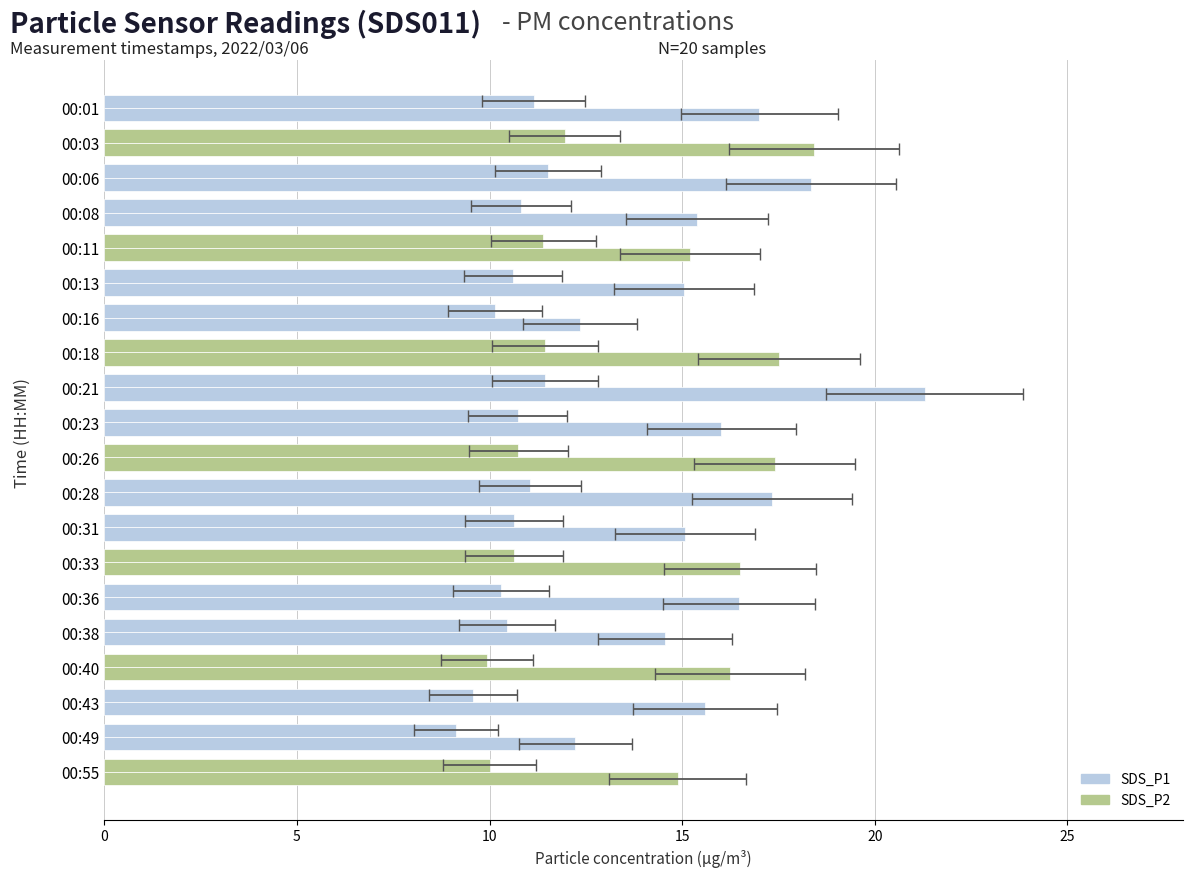

What is the sum of all SDS_P2 values?

213.7